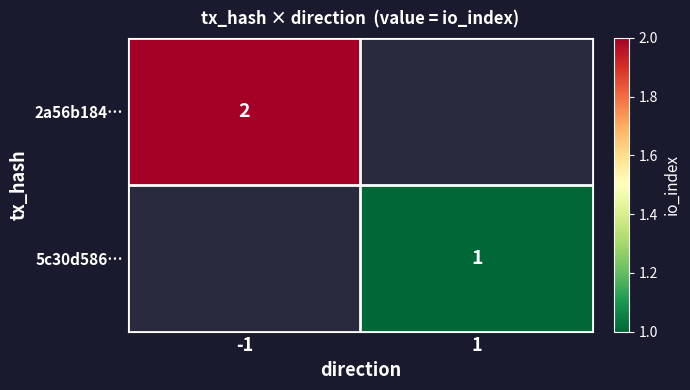

The value of 2a56b184… at -1 is 2. True or false?

True